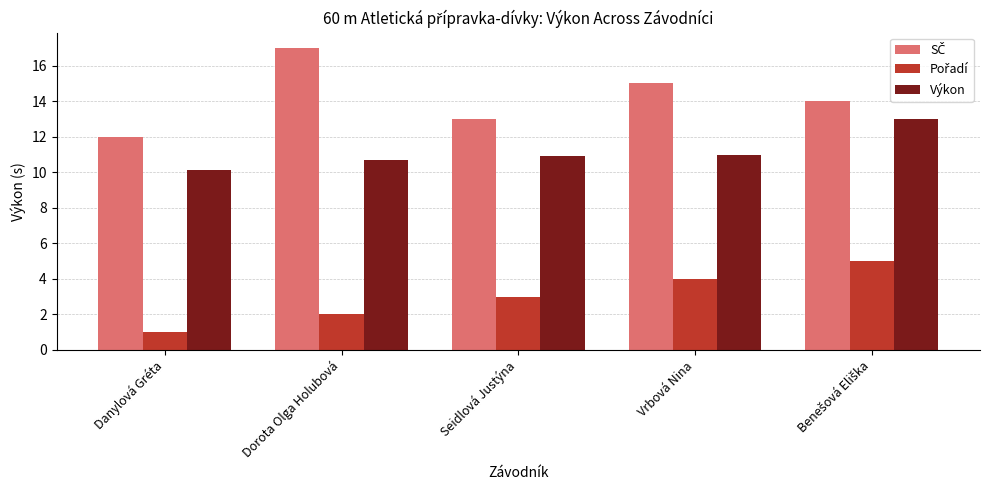

Are the bars horizontal?

No